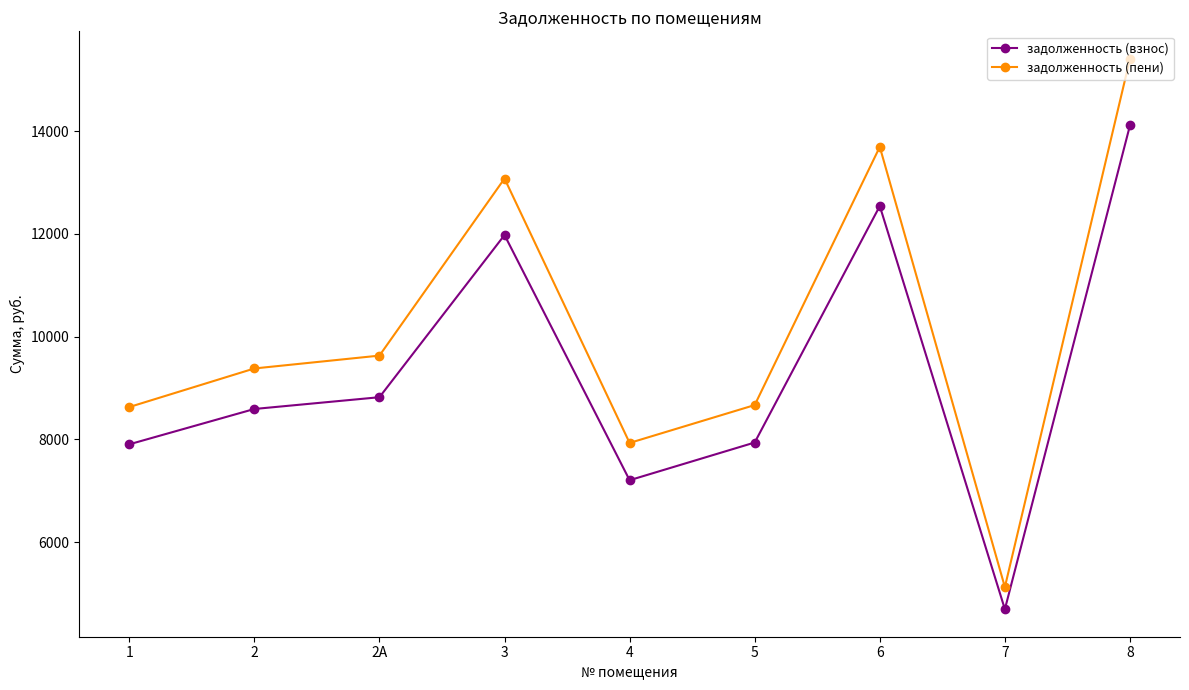

What is the label of the 1st point from the right?

8